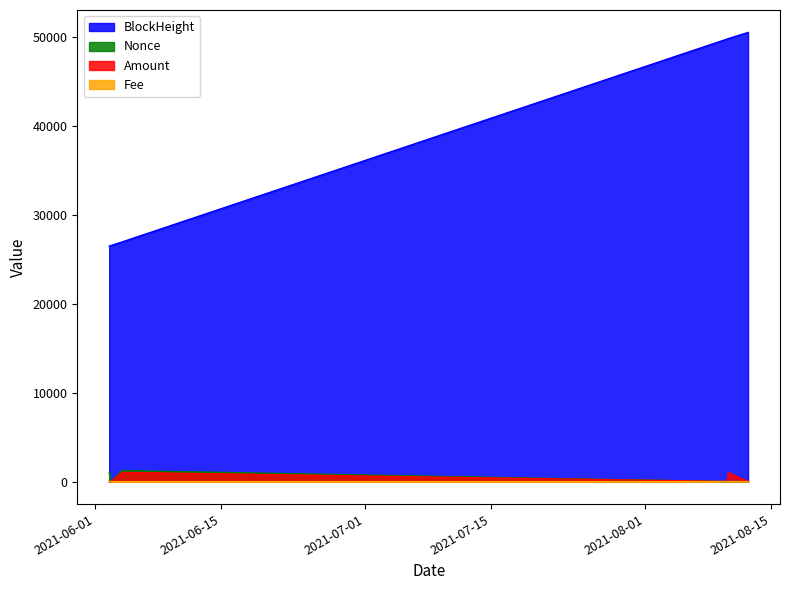

Reading left to right, list all the values displayed in this chart.

BlockHeight: 26493.0	26540.0	26555.0	26962.0	49791.0	49843.0	50529.0
Nonce: 988.0	0.0	1.0	1241.0	2.0	3.0	4.0
Amount: 5.0	1.0	1.0	1040.8	20.0	1000.0	22.5
Fee: 0.0	0.1	0.1	0.0	0.1	0.0	0.0